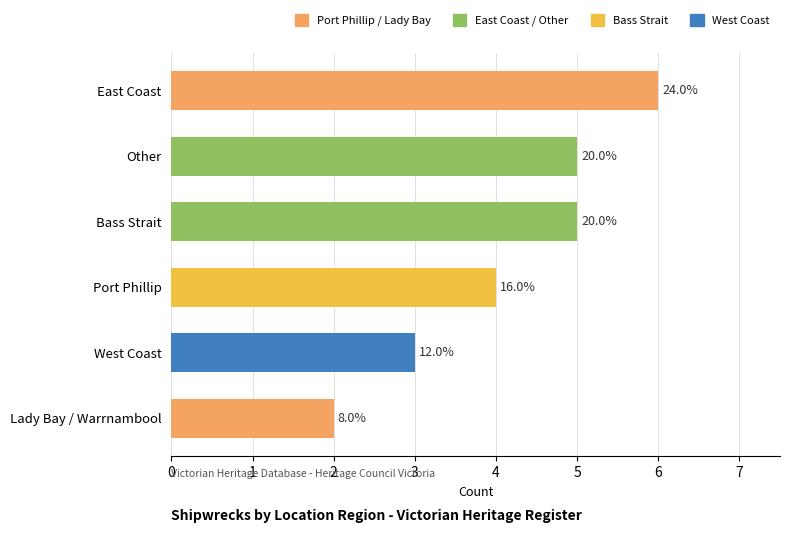

How many bars are there in total?

6